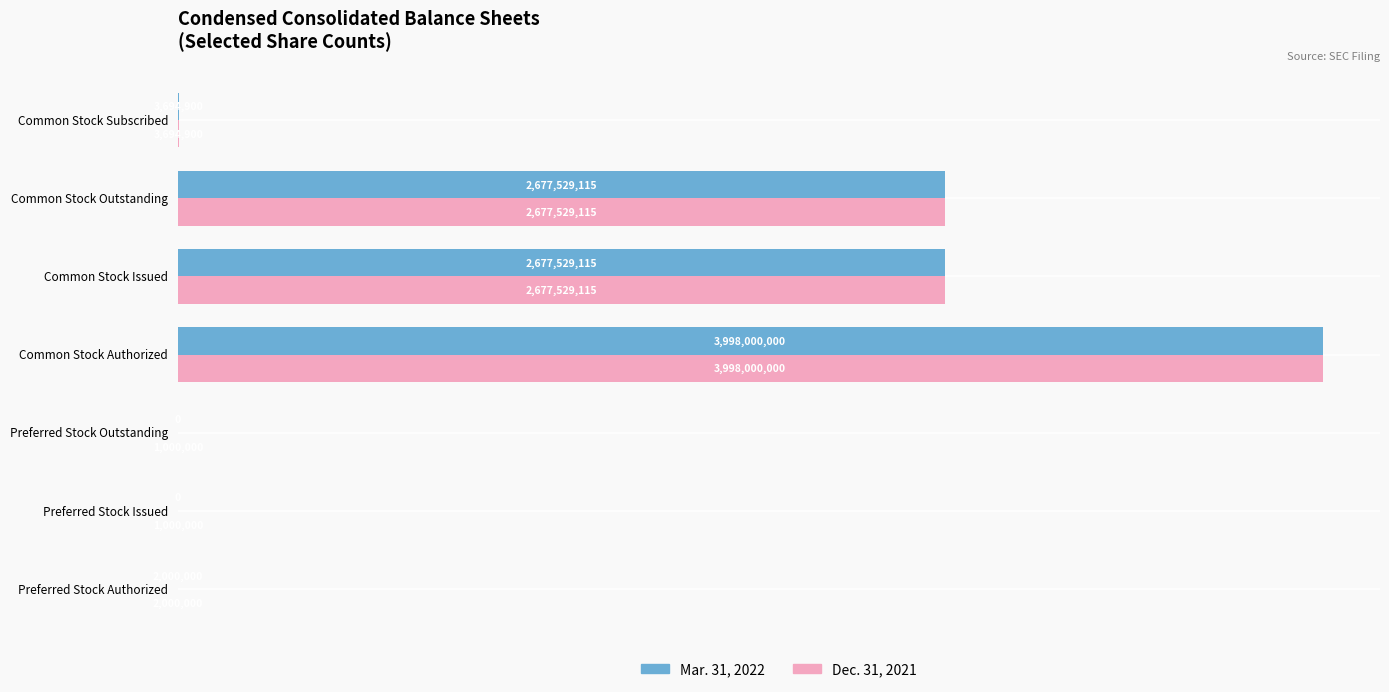

What are all the series names shown in the legend?

Mar. 31, 2022, Dec. 31, 2021